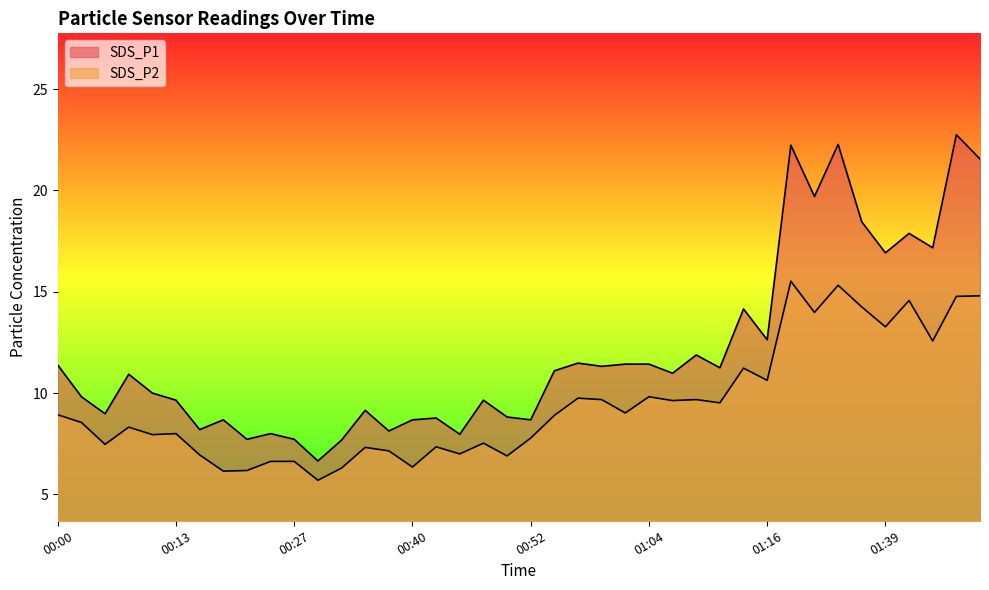

What is the lowest value of the SDS_P1 series?

6.7